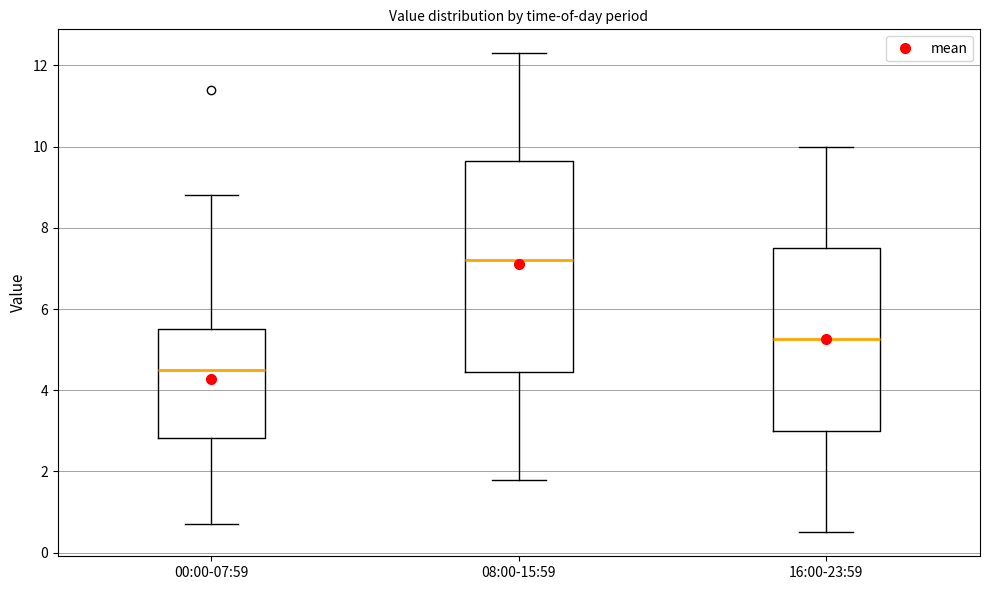

Reading left to right, read every box against the y-axis: the position of its median line, the range the box covers, and the ends of its whiskers. The values are not printed on the chart, so give them approximately, as read against the axis.

00:00-07:59: median 4.6, box 2.8 to 5.6, whiskers 0.8 to 8.8
08:00-15:59: median 7.2, box 4.4 to 9.6, whiskers 1.8 to 12.4
16:00-23:59: median 5.2, box 3.0 to 7.6, whiskers 0.6 to 10.0